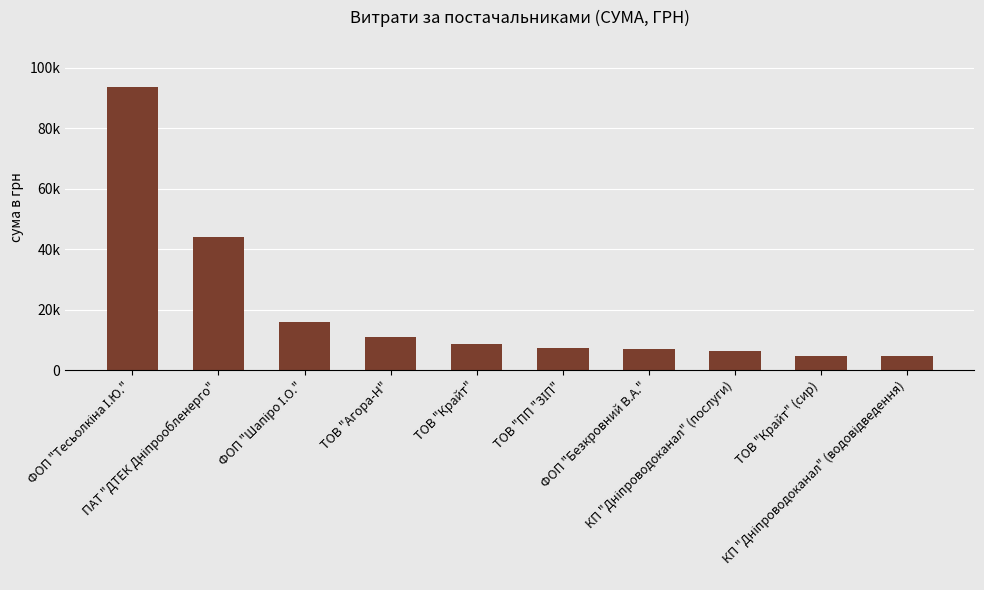

Between ФОП "Тесьолкіна І.Ю." and ФОП "Безкровний В.А.", which is larger?

ФОП "Тесьолкіна І.Ю."